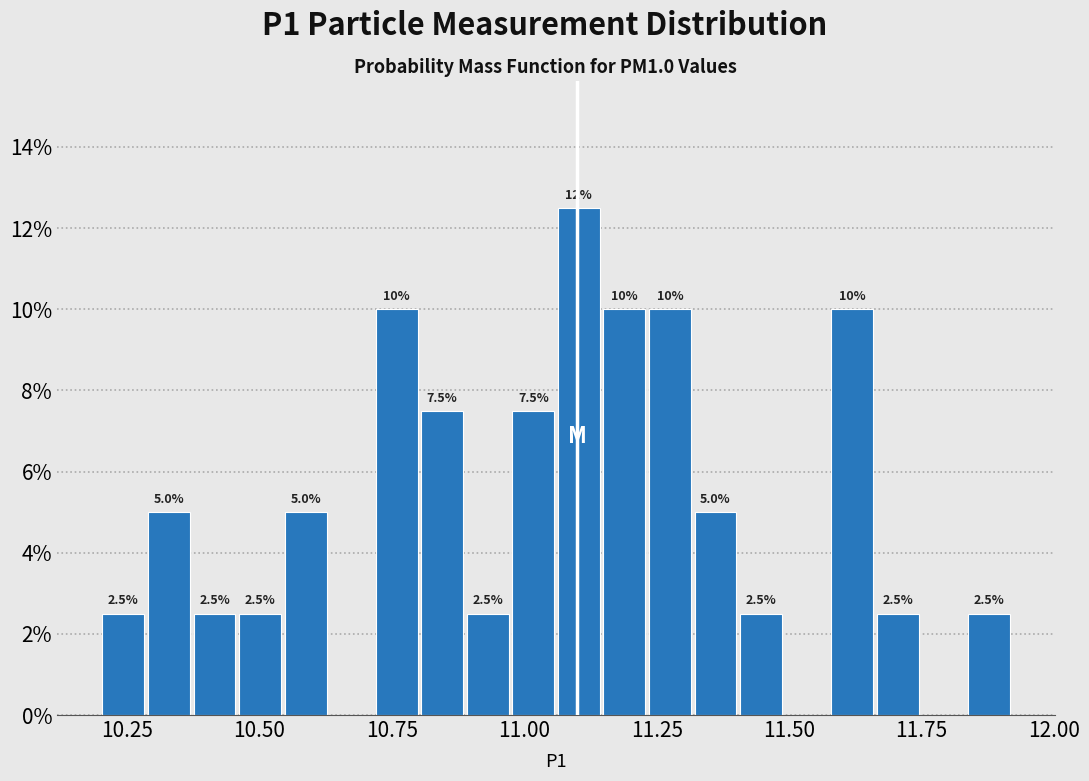

Around what value on the x-axis is the tallest bar? Give the approximate position of its centre, as read against the axis.

11.10